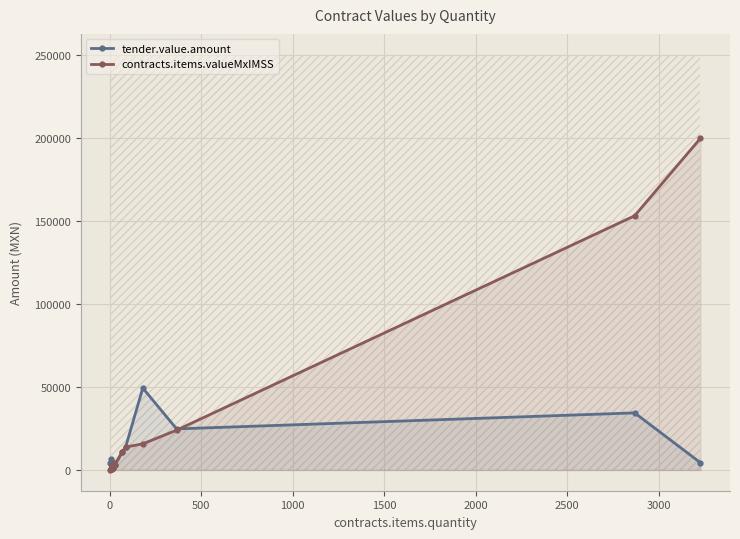

Rank the series by their average value, from lowest to highest.

tender.value.amount, contracts.items.valueMxIMSS